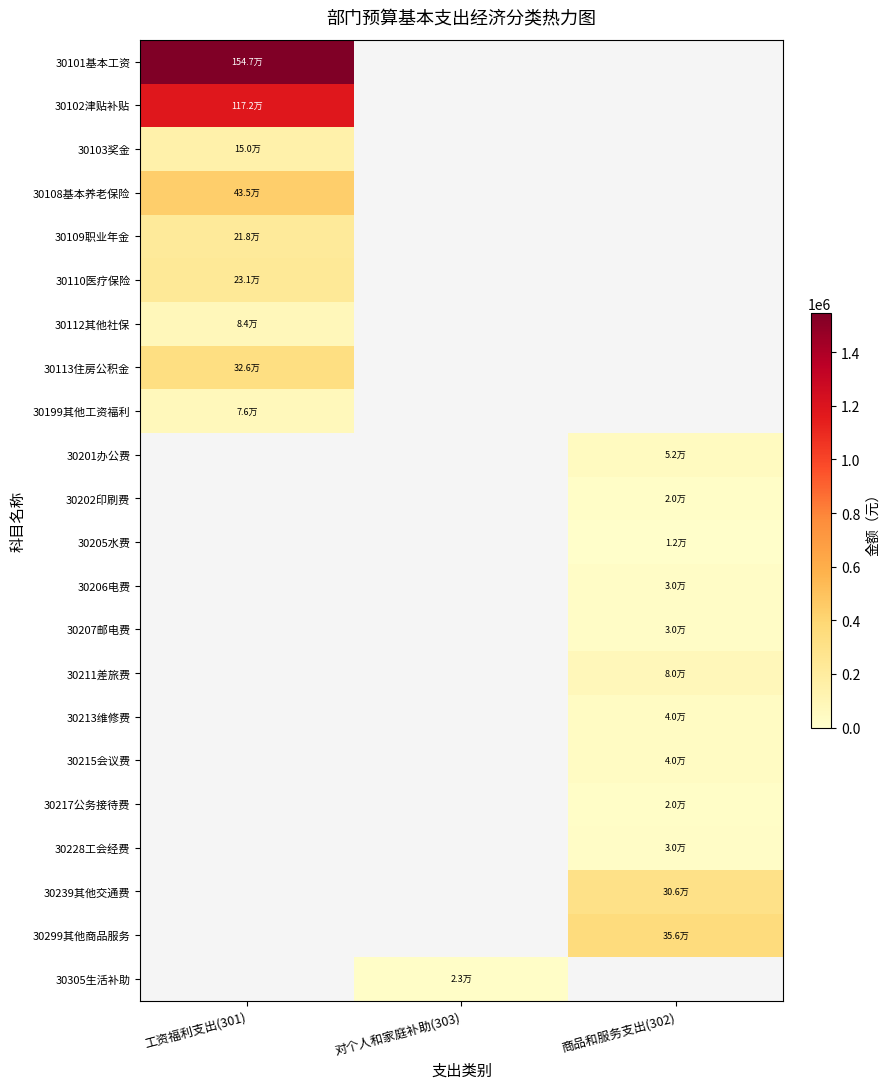

How many values in 30113住房公积金 are above zero?

1